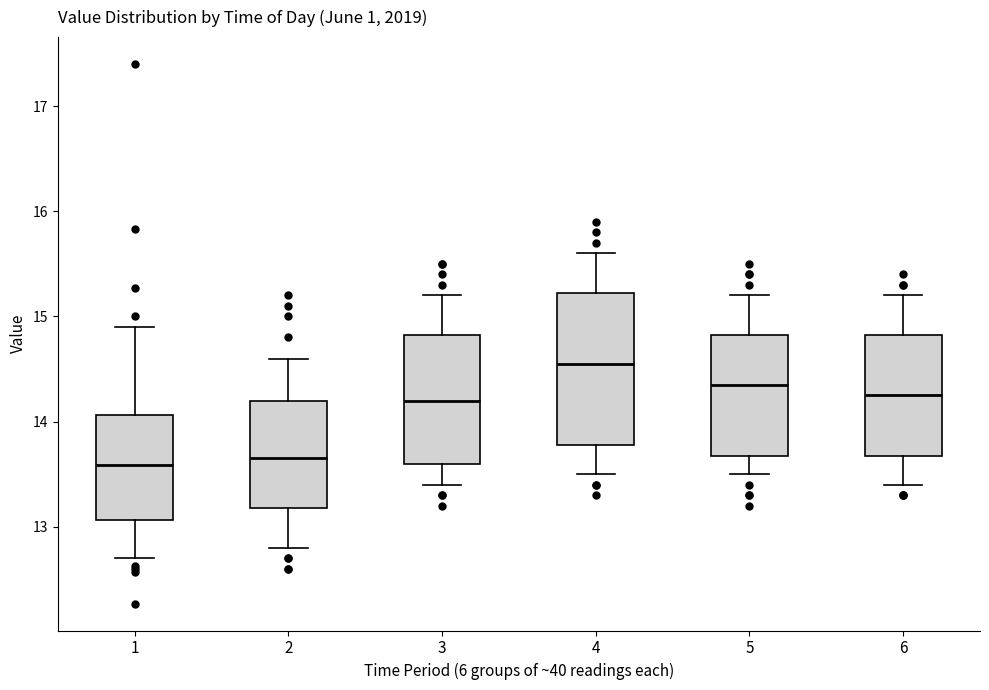

Reading left to right, transcribe this box plot: for each box, give where its median line is, the range the box spans, and where its two whiskers end, as read against the y-axis. The values are not printed on the chart, so give them approximately, as read against the axis.

1: median 13.6, box 13.1 to 14.1, whiskers 12.7 to 14.9
2: median 13.7, box 13.2 to 14.2, whiskers 12.8 to 14.6
3: median 14.2, box 13.6 to 14.8, whiskers 13.4 to 15.2
4: median 14.6, box 13.8 to 15.2, whiskers 13.5 to 15.6
5: median 14.4, box 13.7 to 14.8, whiskers 13.5 to 15.2
6: median 14.3, box 13.7 to 14.8, whiskers 13.4 to 15.2